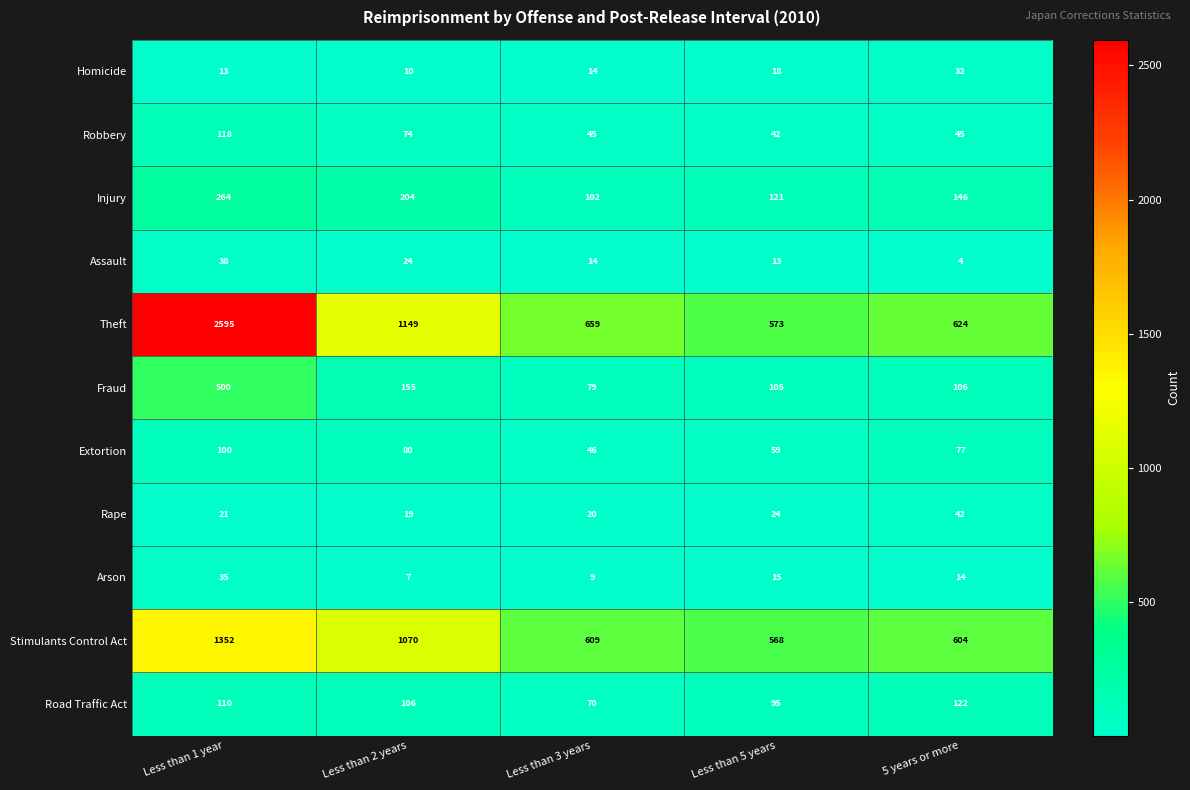

How many distinct data groups are displayed?

11